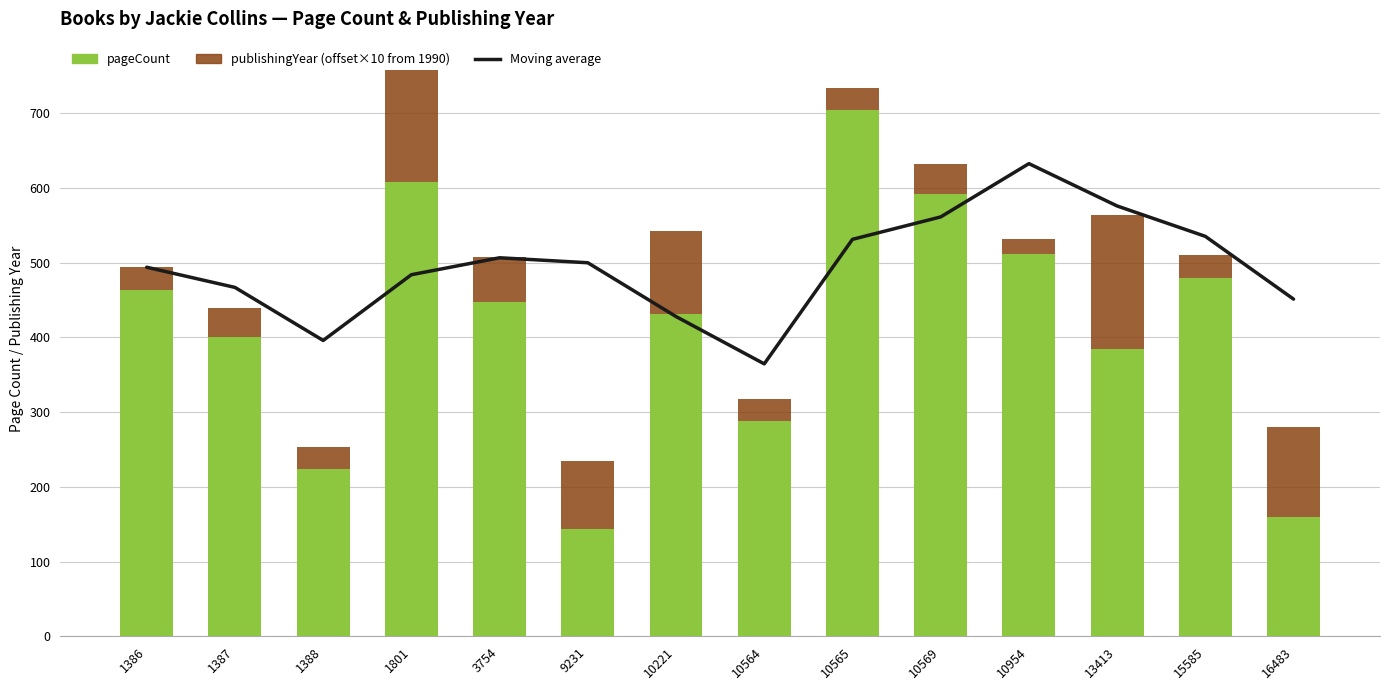

What is the difference between the maximum and minimum values in the Moving average series?

268.0